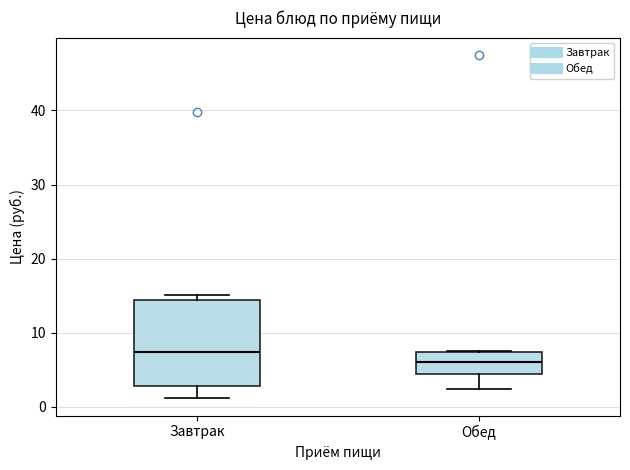

Where does the lower whisker of the box for Обед end on the y-axis? The values are not printed on the chart, so give them approximately, as read against the axis.

2